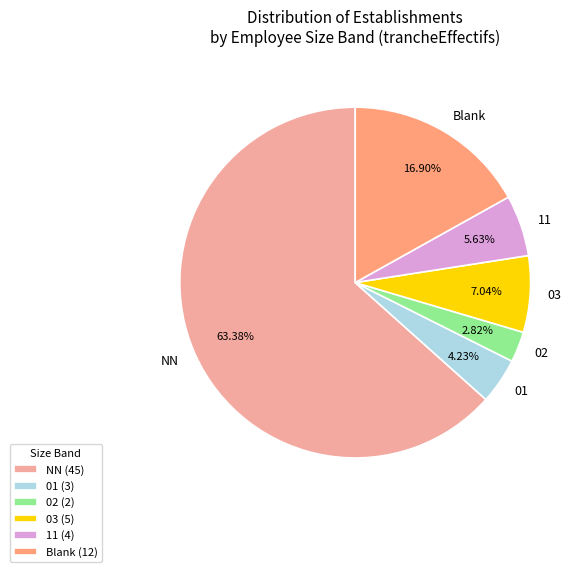

Combined, what portion of the pie is 01 and 03?

11.3%